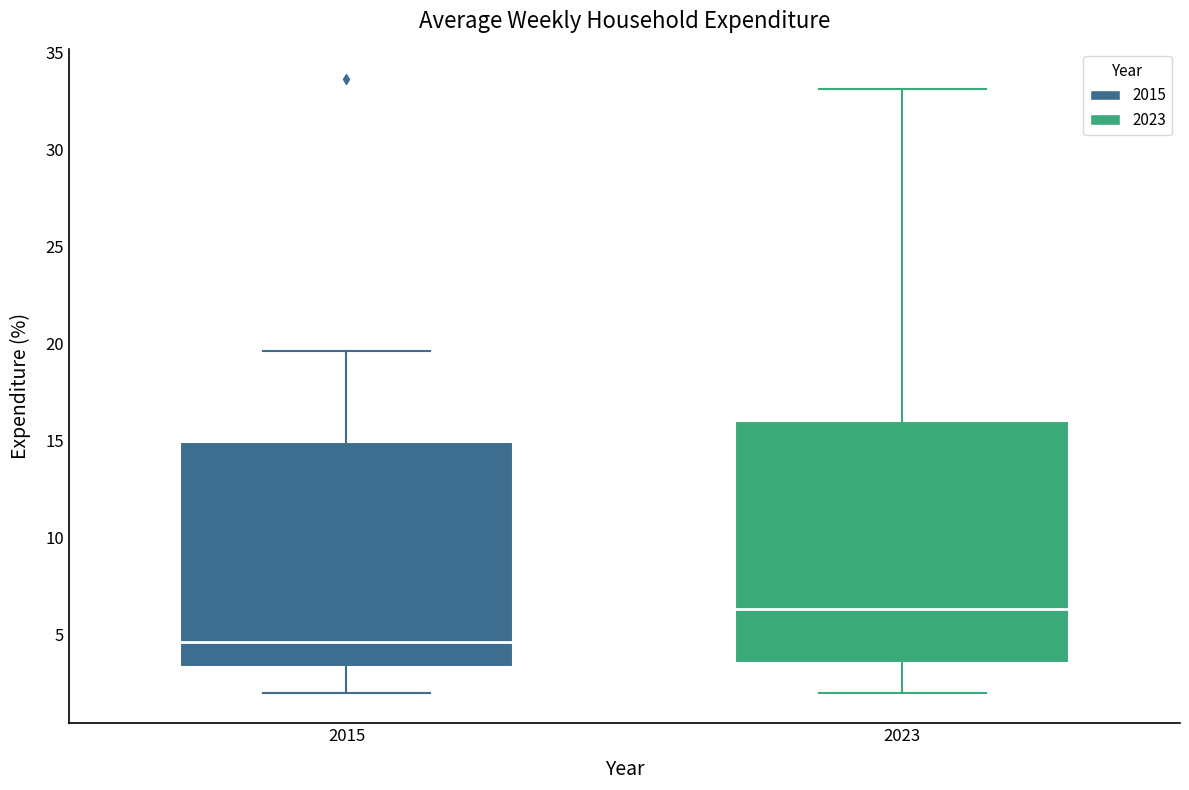

Reading left to right, read every box against the y-axis: the position of its median line, the range the box covers, and the ends of its whiskers. The values are not printed on the chart, so give them approximately, as read against the axis.

2015: median 4.5, box 3.5 to 15.0, whiskers 2.0 to 19.5
2023: median 6.5, box 3.5 to 16.0, whiskers 2.0 to 33.0